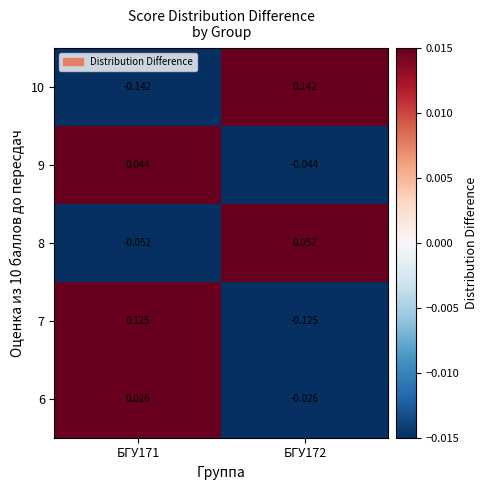

How many values in 6 are below zero?

1